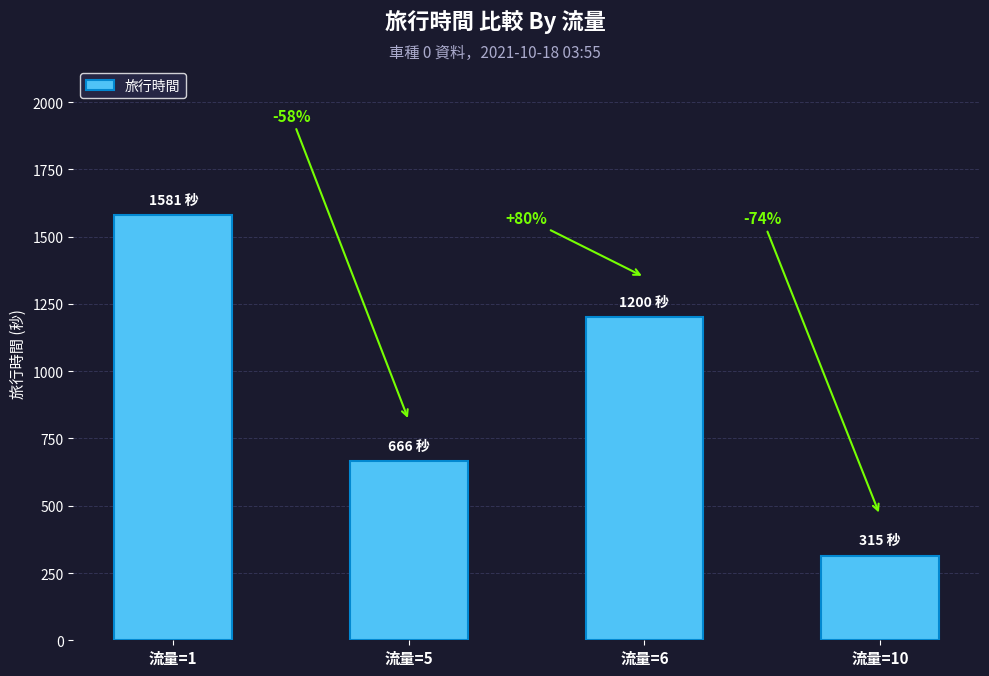

Reading right to left, what are all the values shown in this chart?

315	1200	666	1581